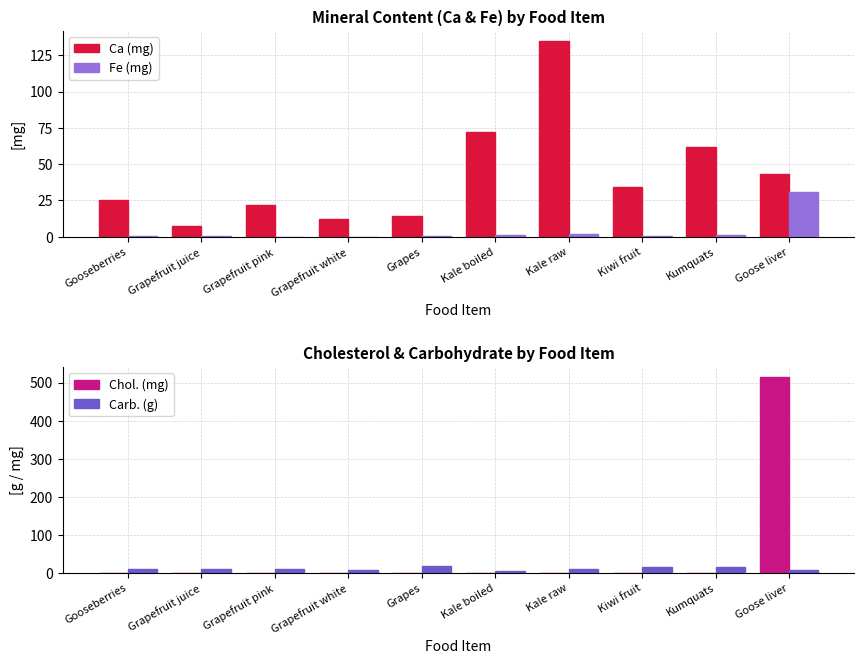

Reading left to right, list all the values displayed in this chart.

Ca (mg): Gooseberries=25.0	Grapefruit juice=7.0	Grapefruit pink=22.0	Grapefruit white=12.0	Grapes=14.0	Kale boiled=72.0	Kale raw=135.0	Kiwi fruit=34.0	Kumquats=62.0	Goose liver=43.0
Fe (mg): Gooseberries=0.3	Grapefruit juice=0.2	Grapefruit pink=0.1	Grapefruit white=0.1	Grapes=0.3	Kale boiled=0.9	Kale raw=1.7	Kiwi fruit=0.3	Kumquats=0.9	Goose liver=30.5
Chol. (mg): Gooseberries=0.0	Grapefruit juice=0.0	Grapefruit pink=0.0	Grapefruit white=0.0	Grapes=0.0	Kale boiled=0.0	Kale raw=0.0	Kiwi fruit=0.0	Kumquats=0.0	Goose liver=515.0
Carb. (g): Gooseberries=10.2	Grapefruit juice=9.0	Grapefruit pink=10.7	Grapefruit white=8.4	Grapes=17.2	Kale boiled=5.6	Kale raw=10.0	Kiwi fruit=14.7	Kumquats=15.9	Goose liver=6.3